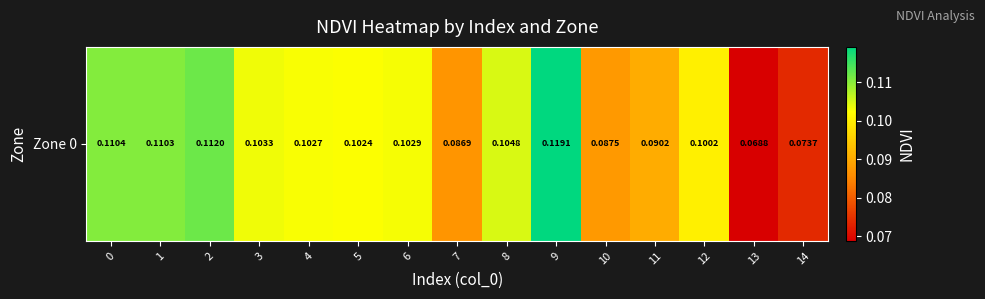

The value at 10 is 0.2. True or false?

False